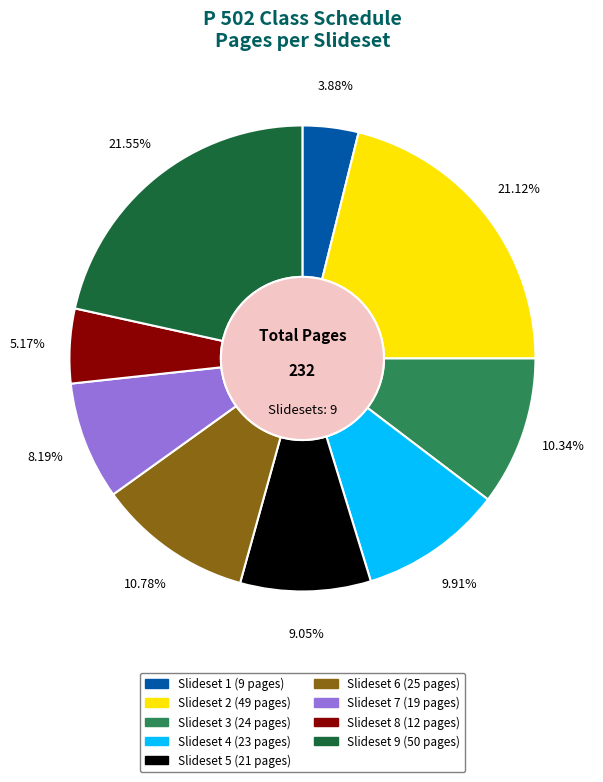

To the nearest percent, what is the average slice percentage?

11%